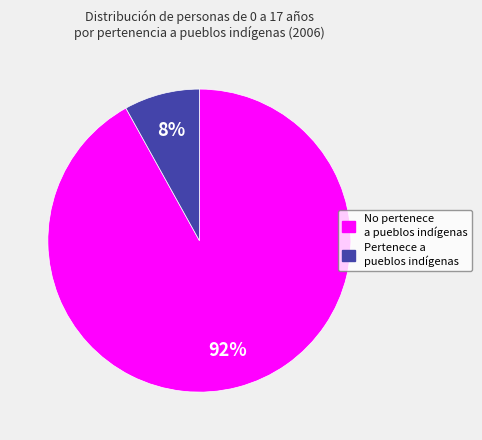

To the nearest percent, what is the difference between the largest and smallest slice percentages?

84%